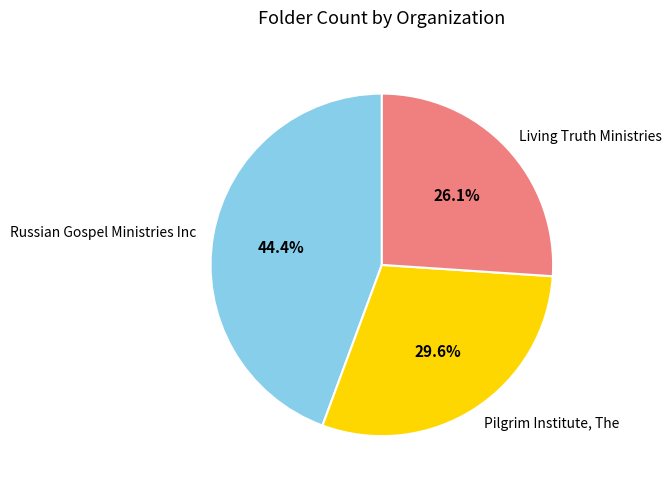

Which category has the smallest portion of the pie?

Living Truth Ministries